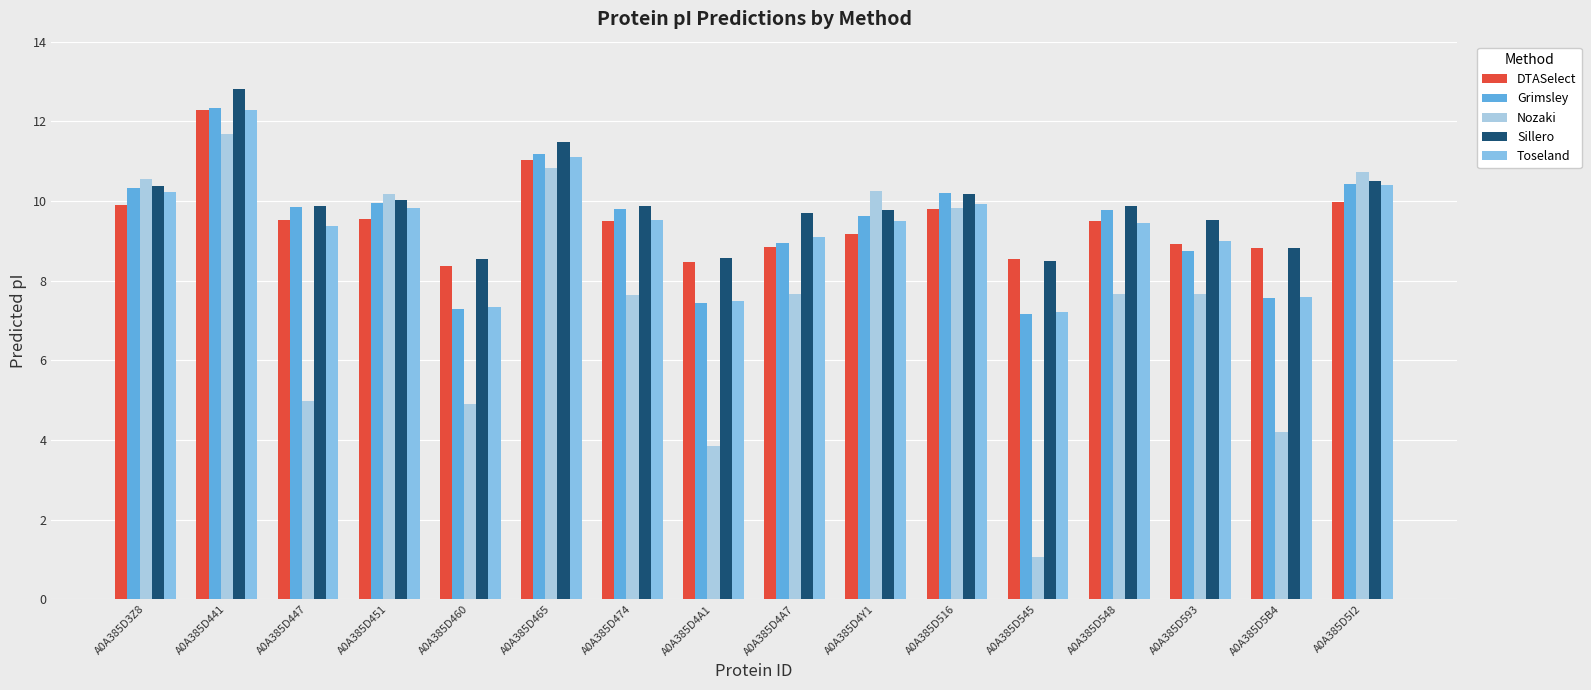

What is the difference between the maximum and minimum values in the DTASelect series?

3.9